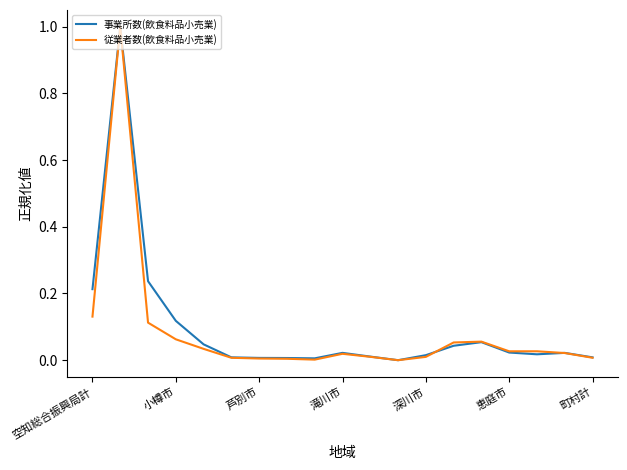

What is the maximum value shown in the chart?

1.0